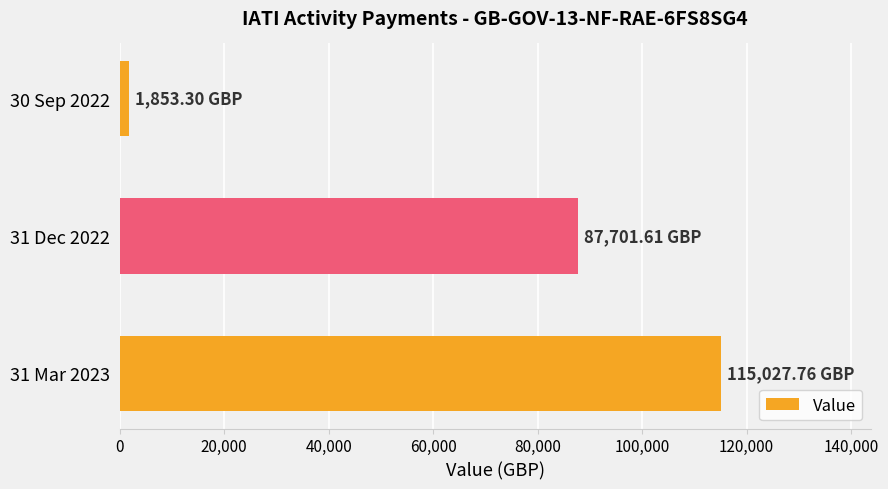

Rank the categories by value from highest to lowest.

31 Mar 2023, 31 Dec 2022, 30 Sep 2022